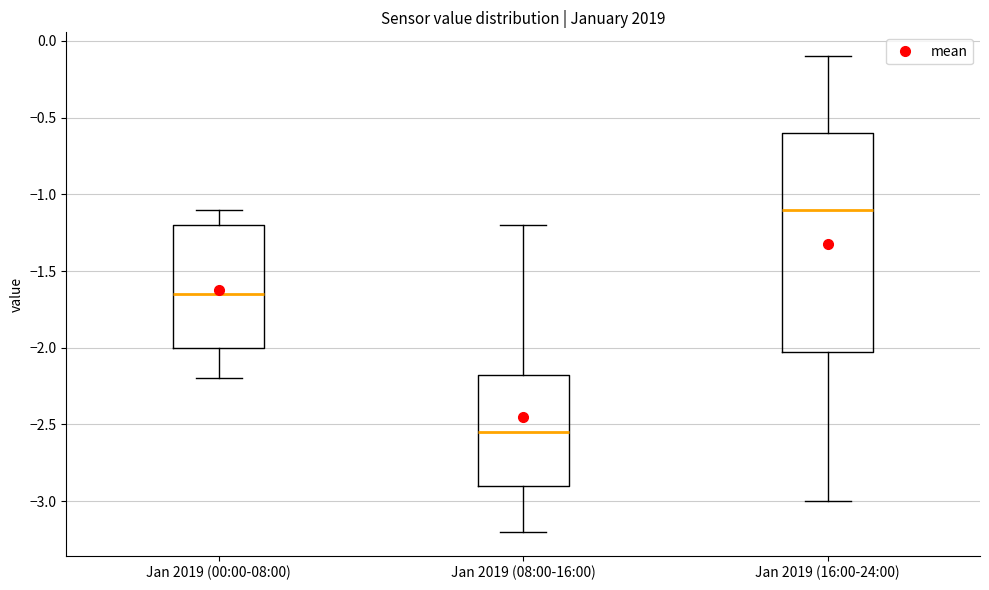

Which box is the tallest, from its lower edge to its upper edge?

Jan 2019 (16:00-24:00)